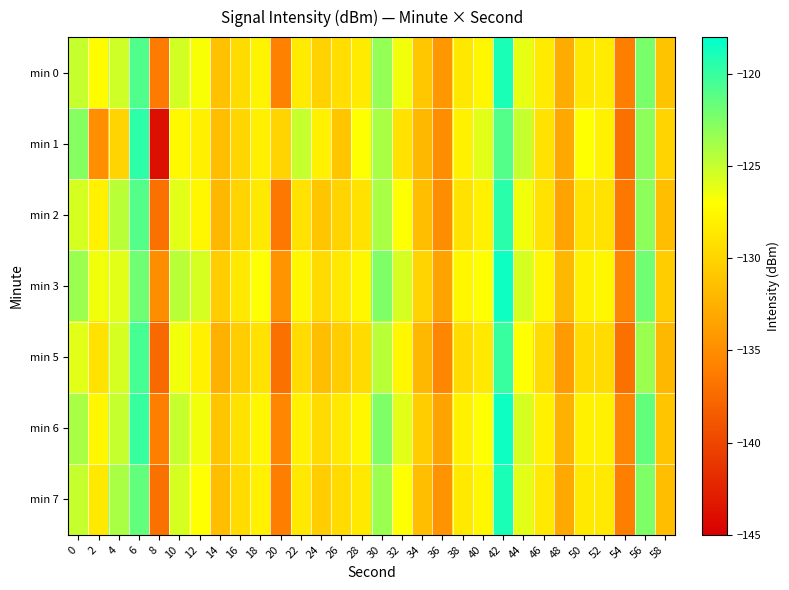

Rank the series at 10 from highest to lowest value.

min 3, min 6, min 0, min 7, min 2, min 5, min 1